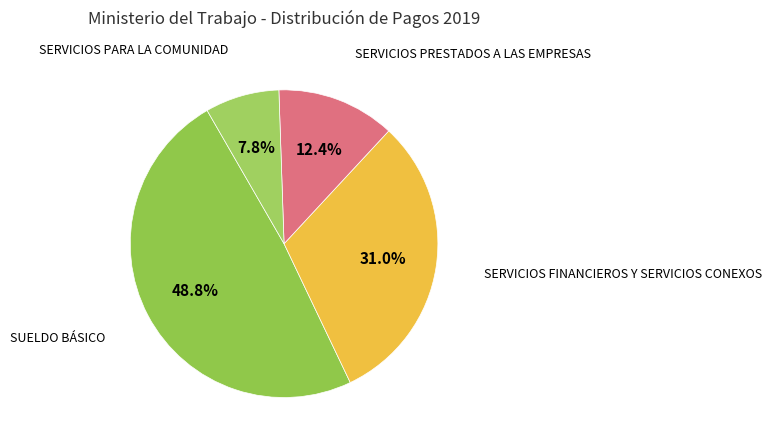

Count the number of slices in the pie.

4